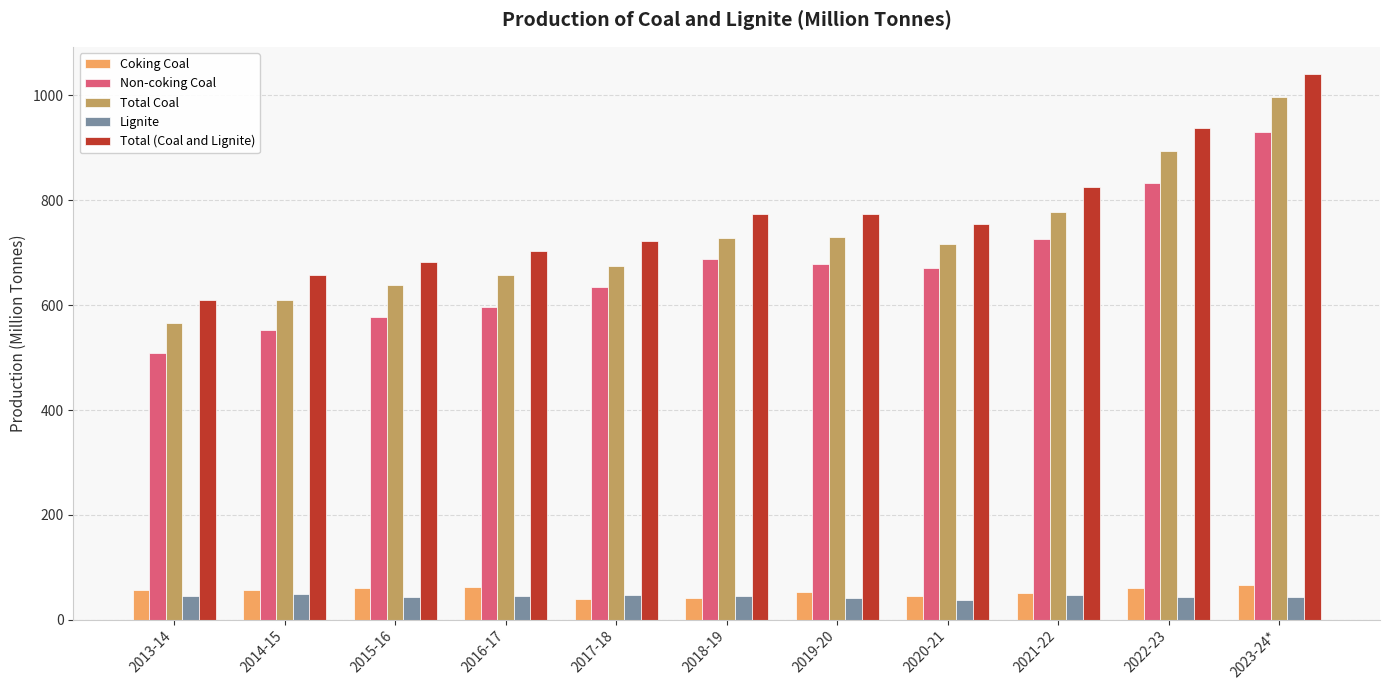

The value of Total Coal at 2016-17 is 657.8. True or false?

True